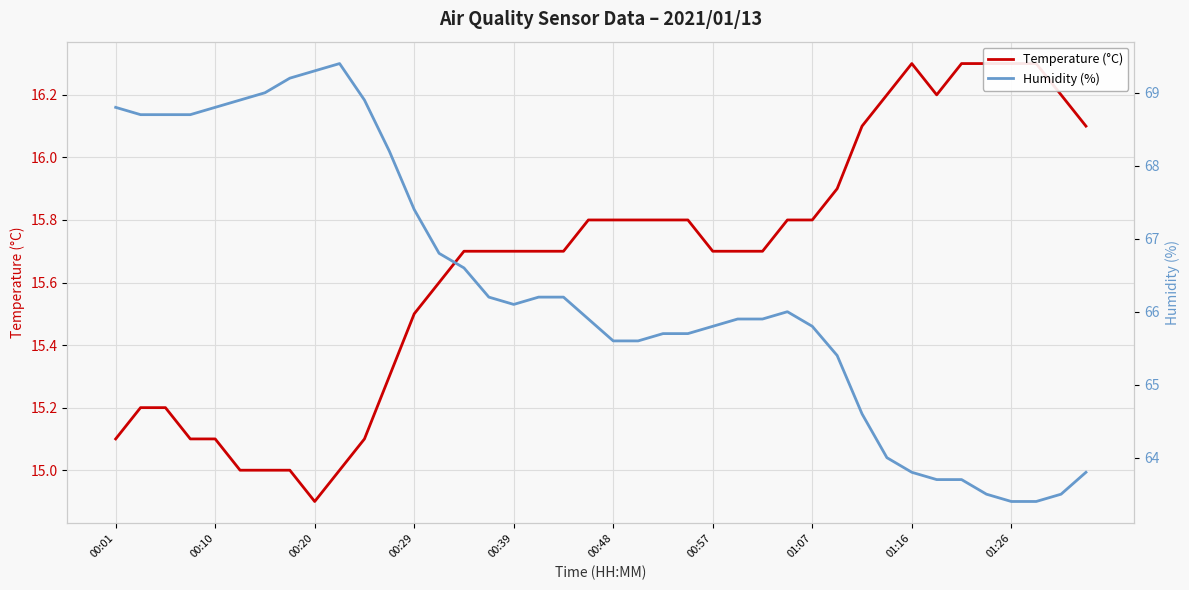

Is the value of Humidity (%) at 33 greater than the value of Temperature (°C) at 23?

Yes